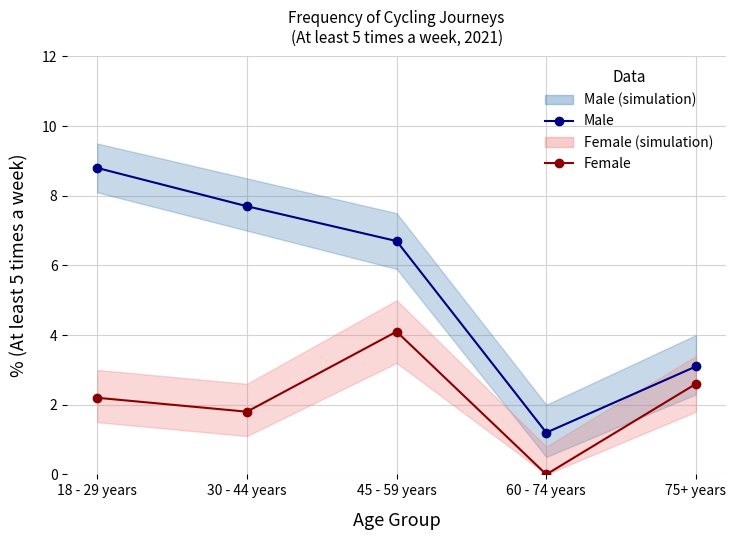

True or false: Female has a value of 4.1 at 45 - 59 years.

True